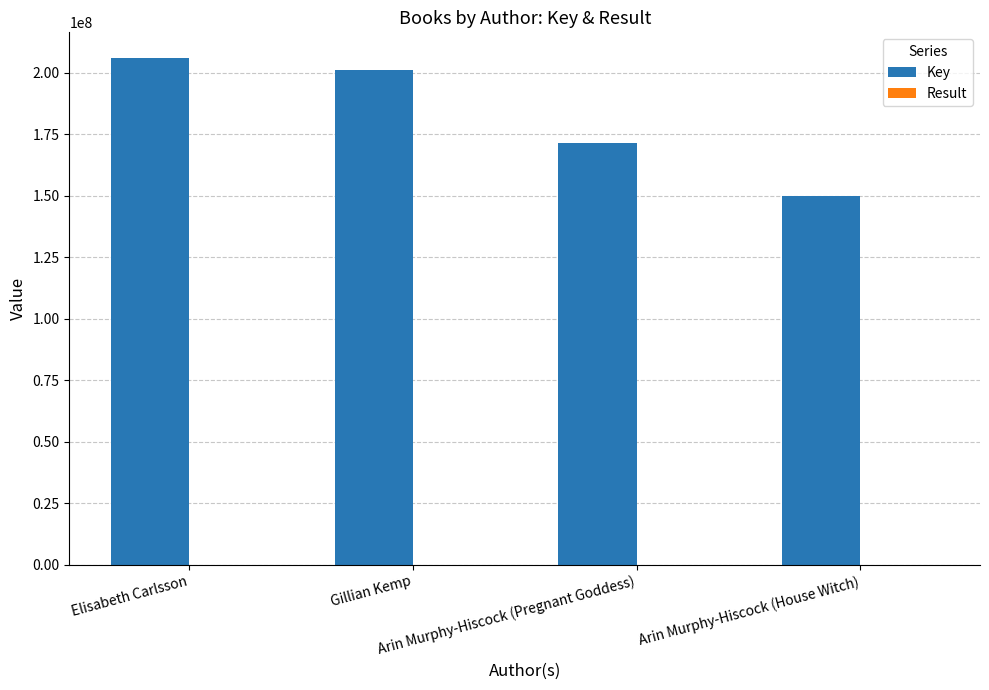

Which series has the largest total across all categories?

Key